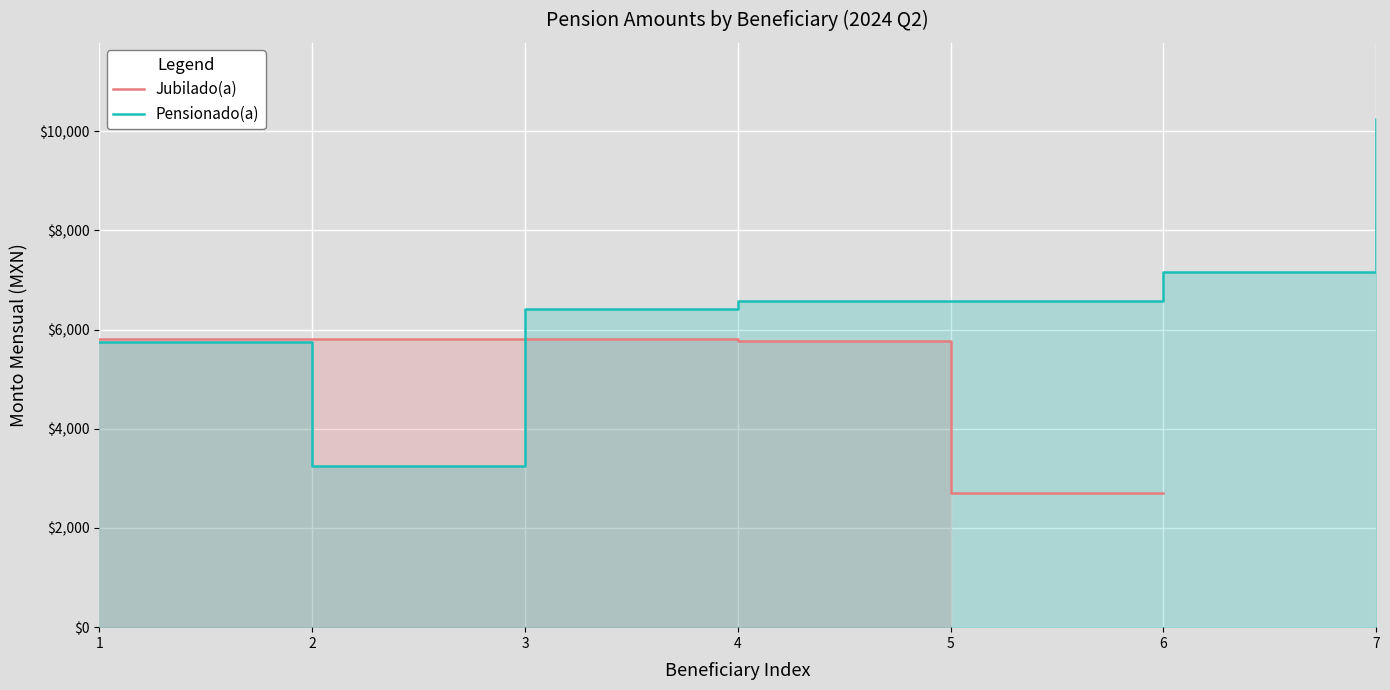

Which category has the highest value across all series?

7